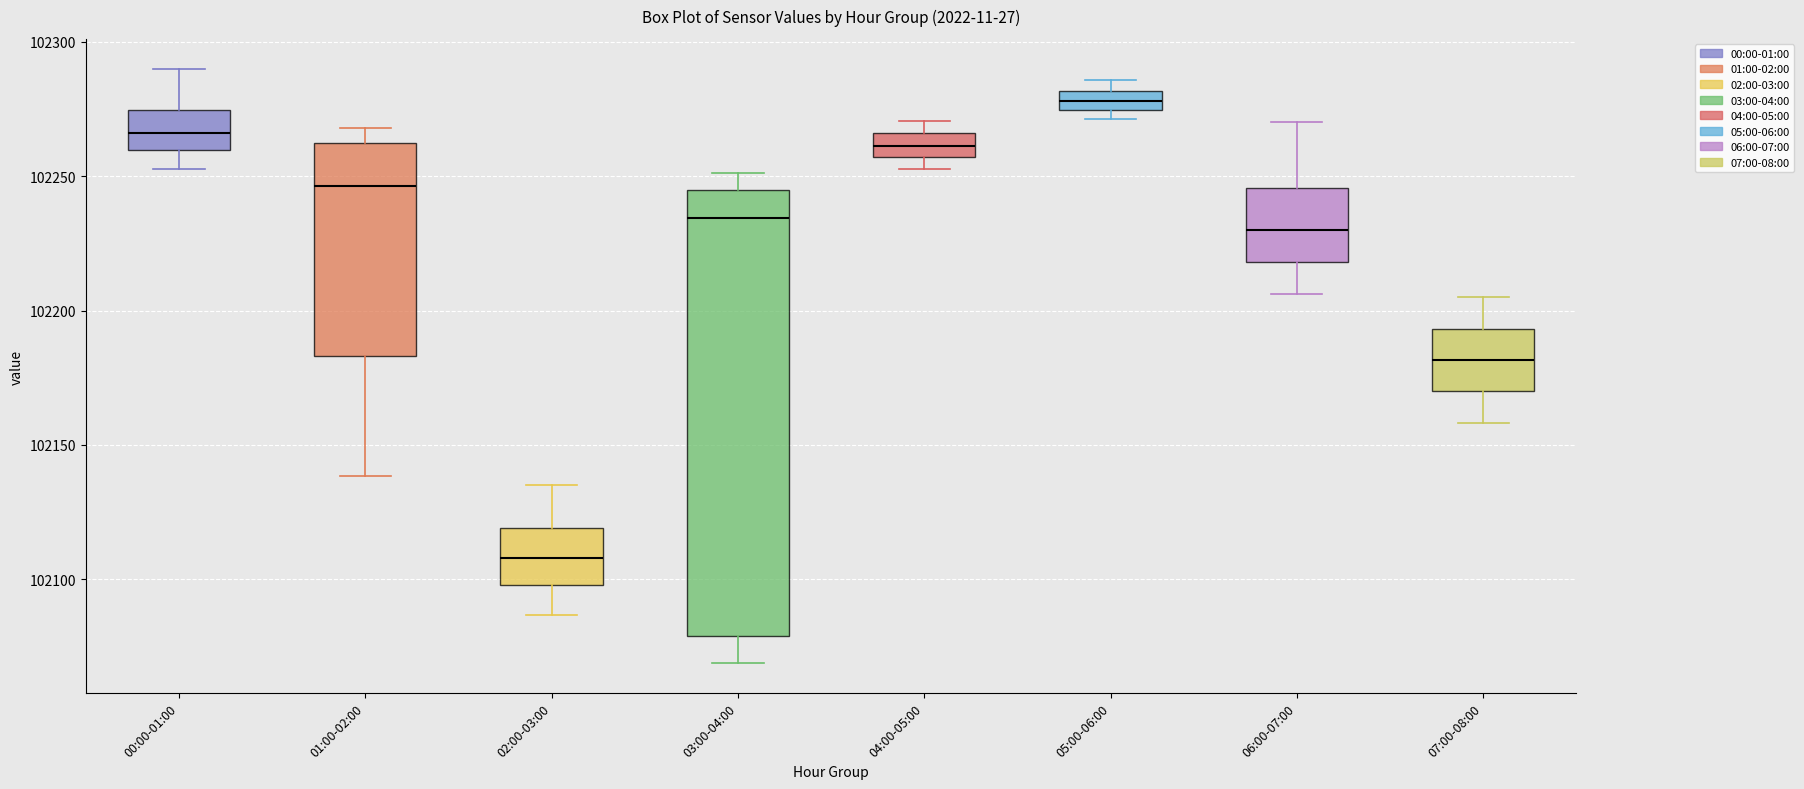

Where does the lower whisker of the box for 07:00-08:00 end on the y-axis? The values are not printed on the chart, so give them approximately, as read against the axis.

102160